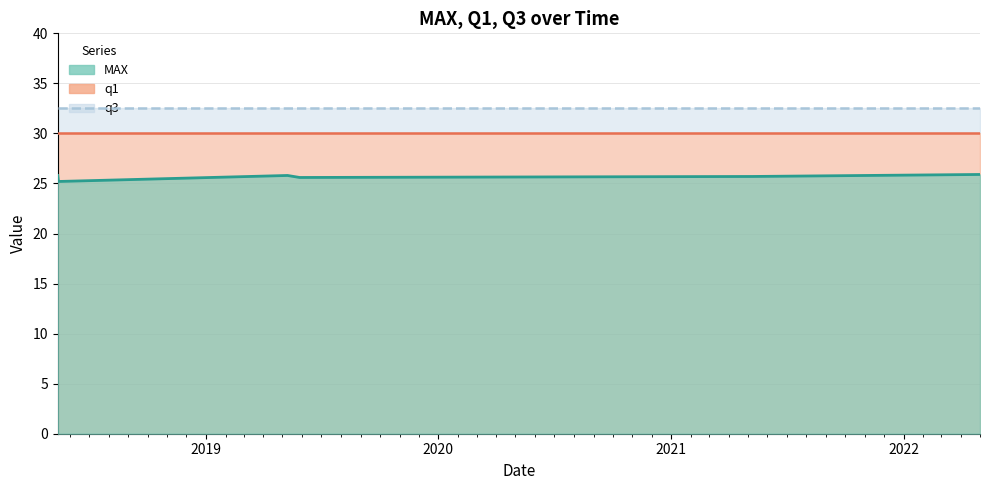

What are all the series names shown in the legend?

MAX, q1, q3